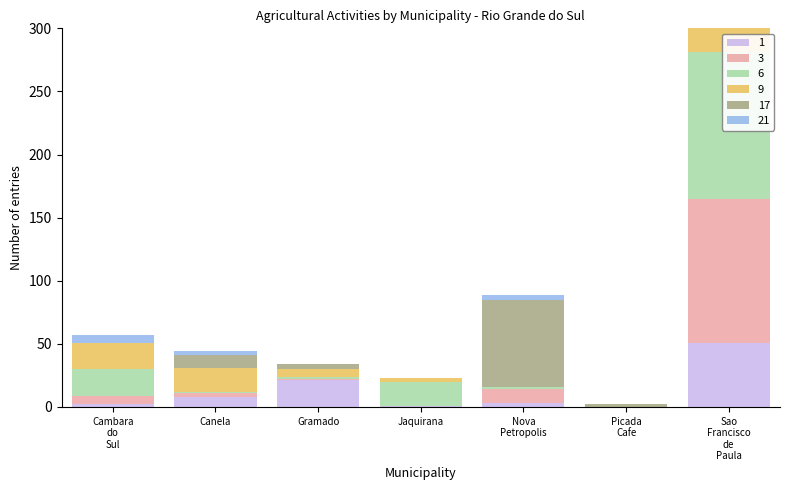

At which label is Cultivo de Plantas de Lavoura Temporaria closest to 57?

Nova Petropolis